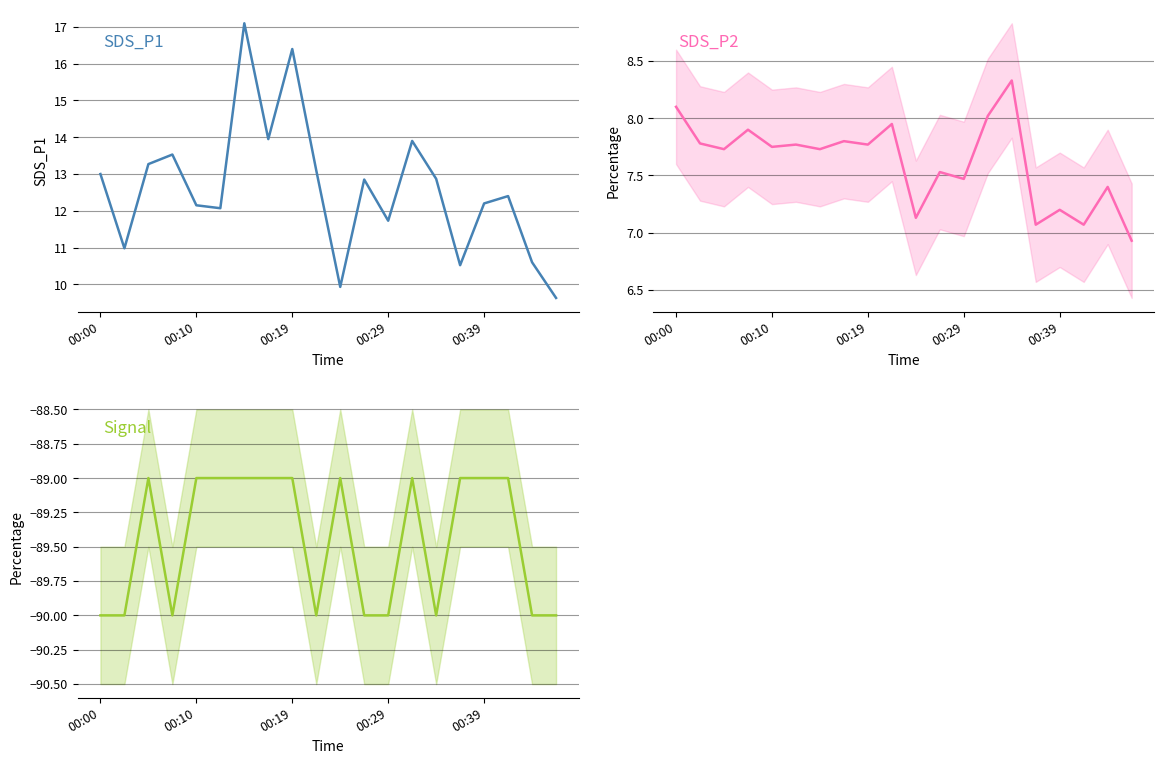

List the series in order of their peak value, lowest first.

Signal, SDS_P2, SDS_P1